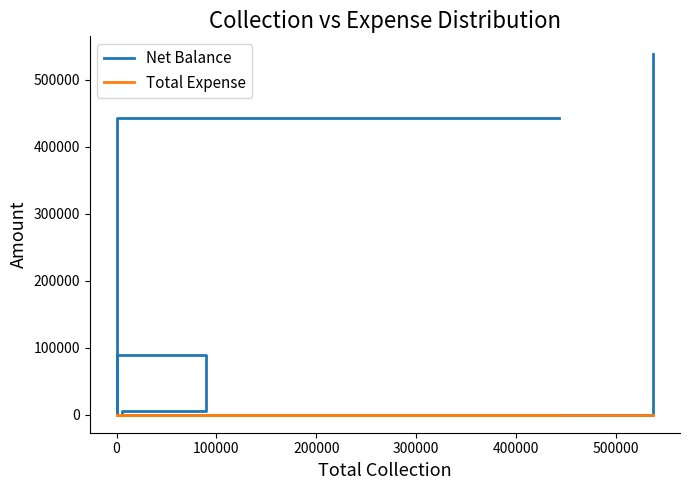

Which has a higher value, 200000 or 0?

200000